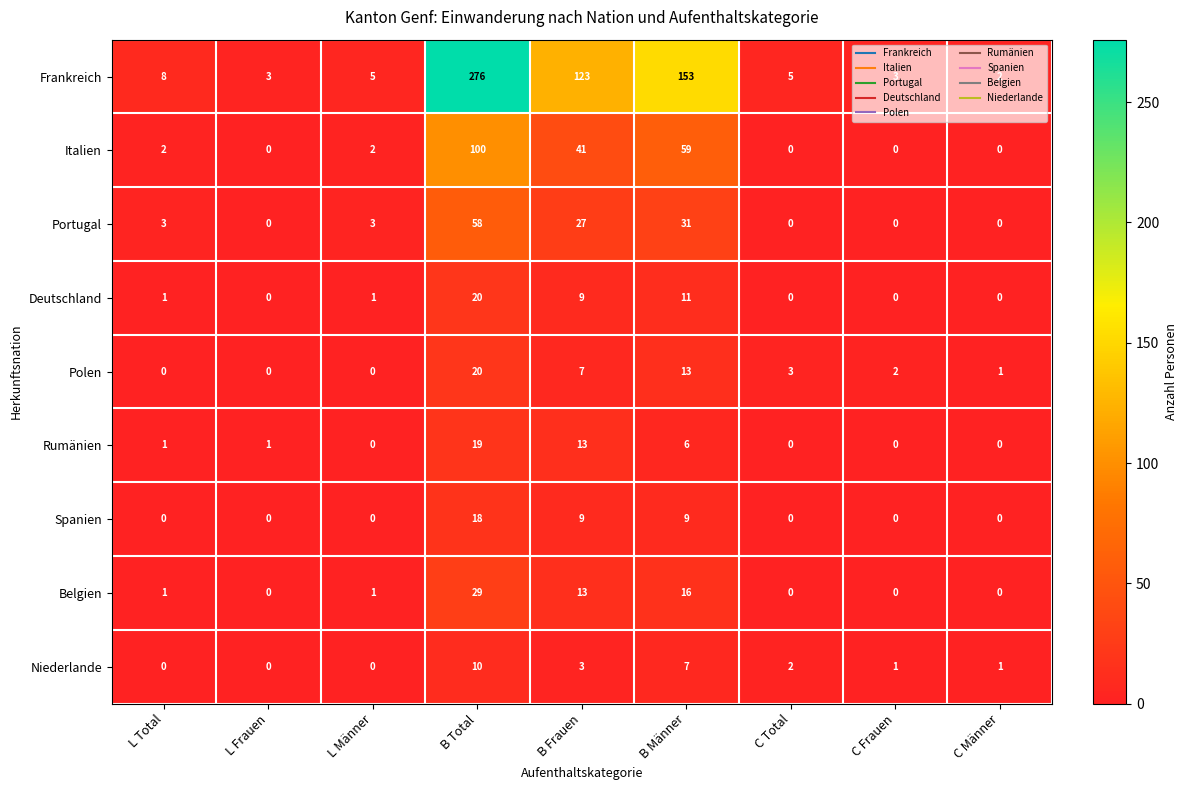

What is the maximum value for Niederlande?

10